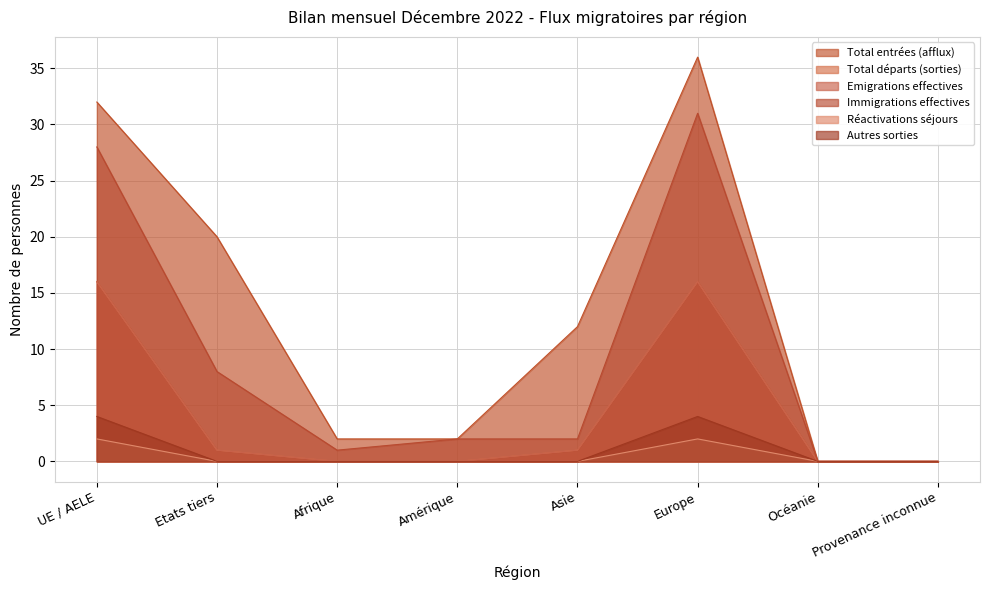

Which series has the largest total across all categories?

Total entrées (afflux)